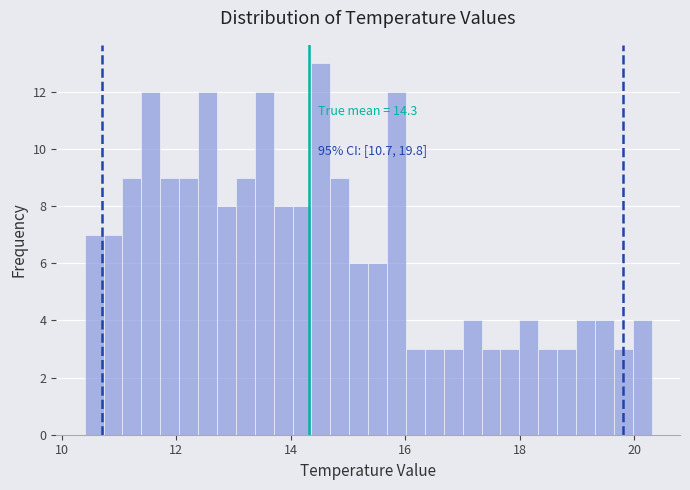

Read against the x-axis, roughly where is the centre of the tallest bar?

14.6